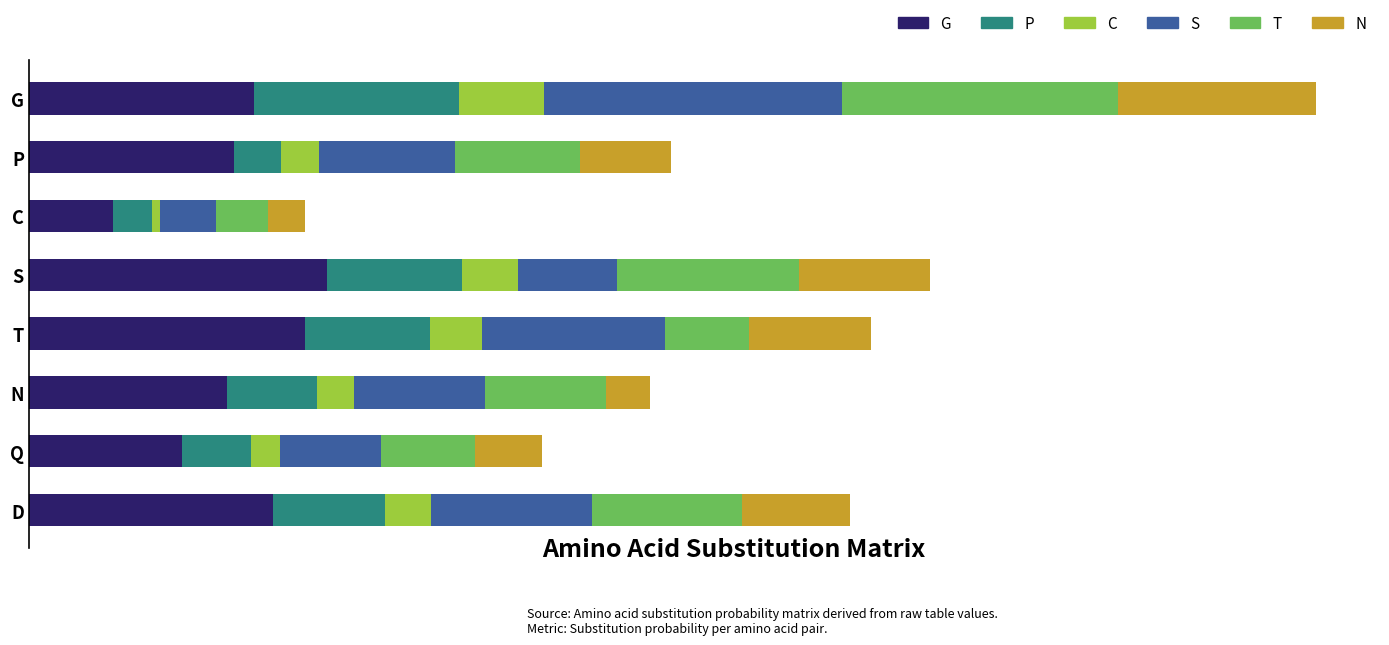

What are all the series names shown in the legend?

G, P, C, S, T, N